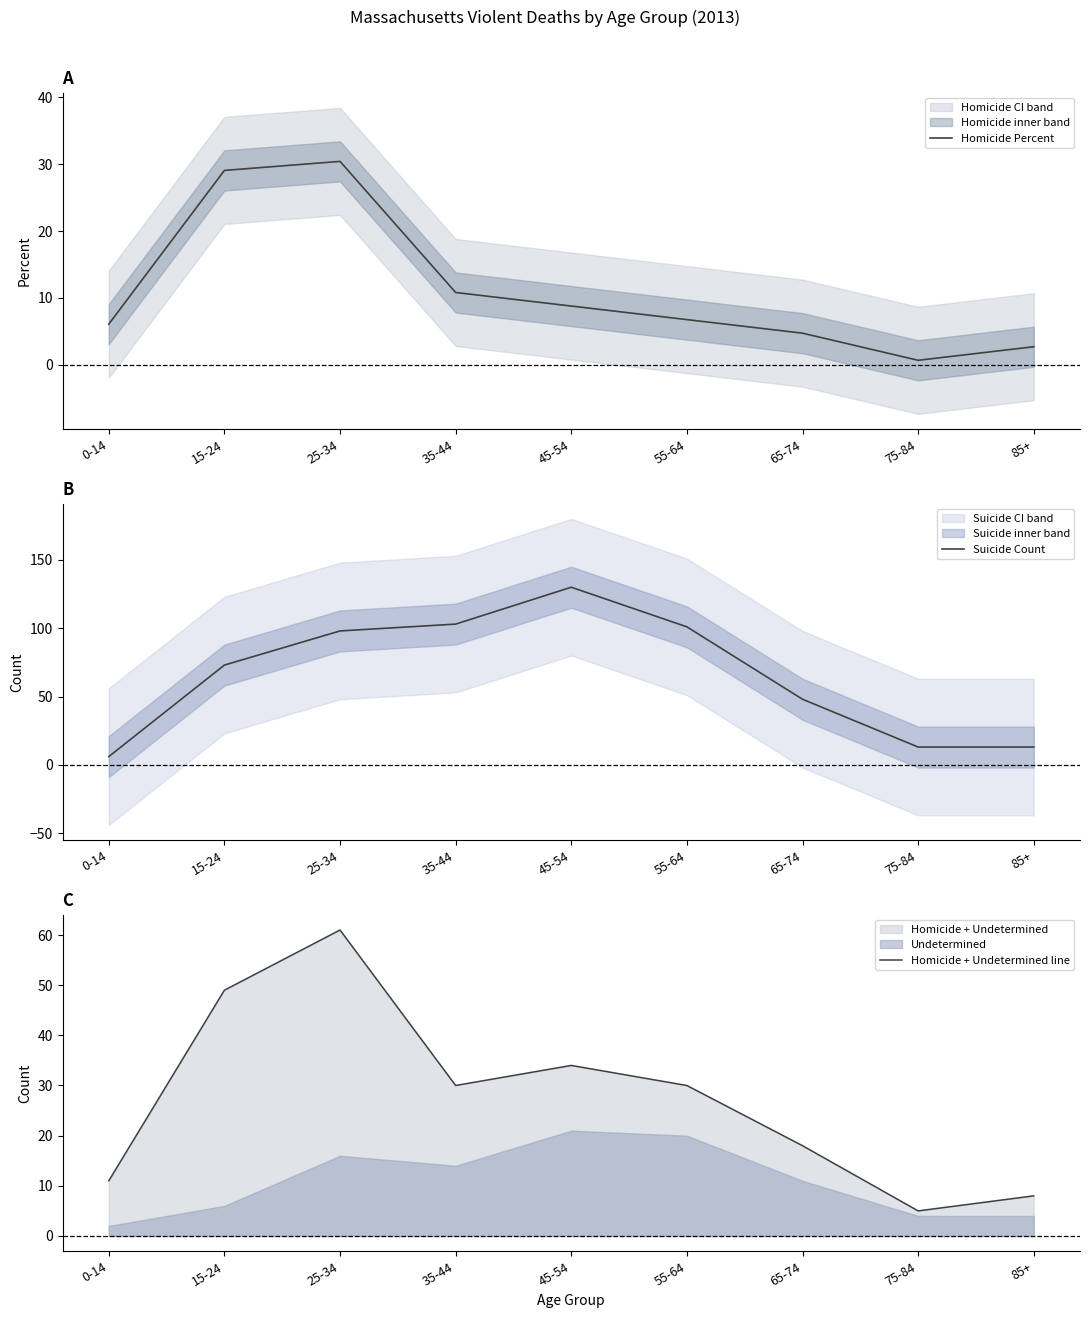

Rank the series at 65-74 from highest to lowest value.

Suicide Count, Homicide + Undetermined line, Homicide Percent